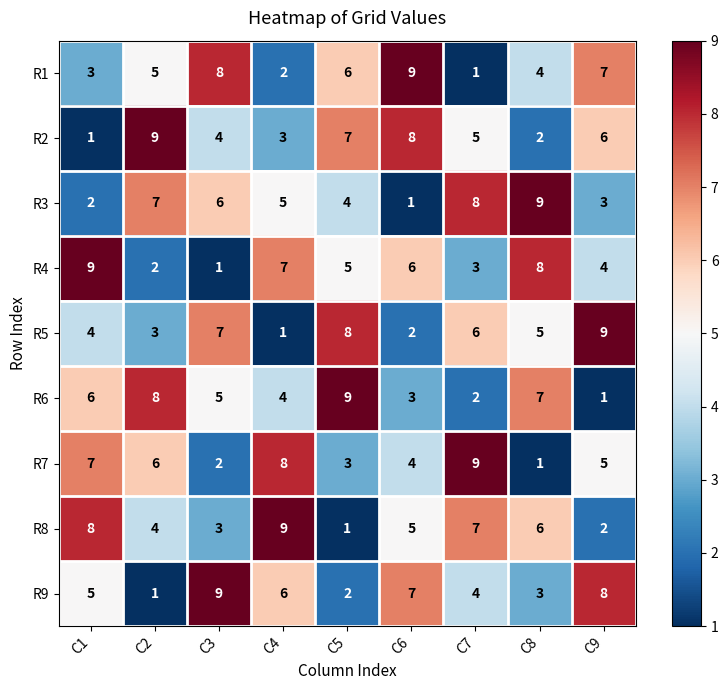

How many series are shown in this chart?

9